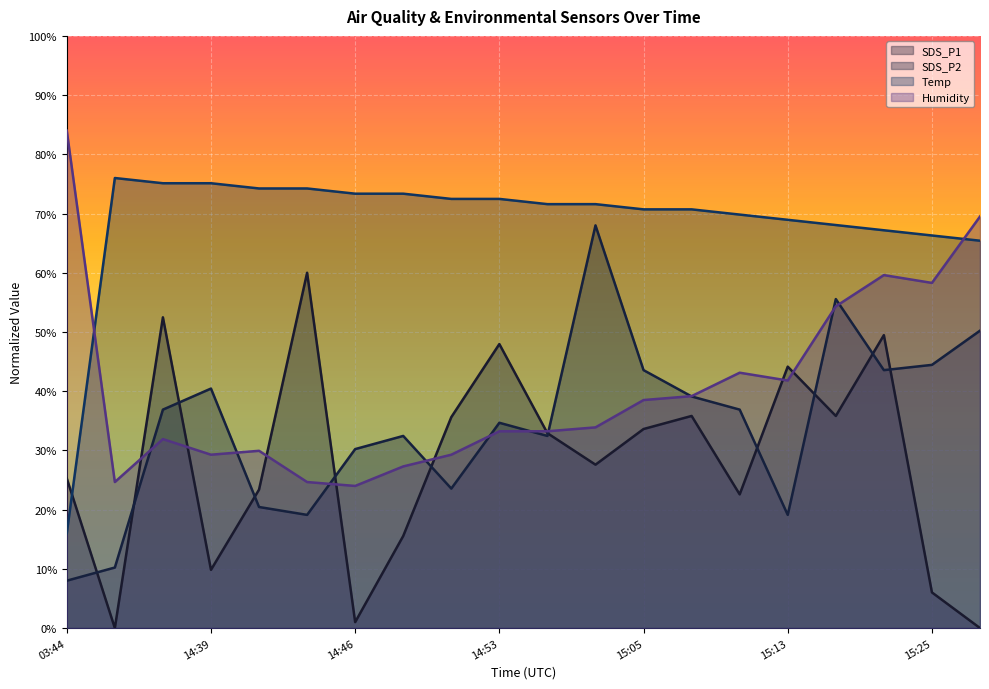

What is the value of the SDS_P2 point at the 5th from the left?

20.4